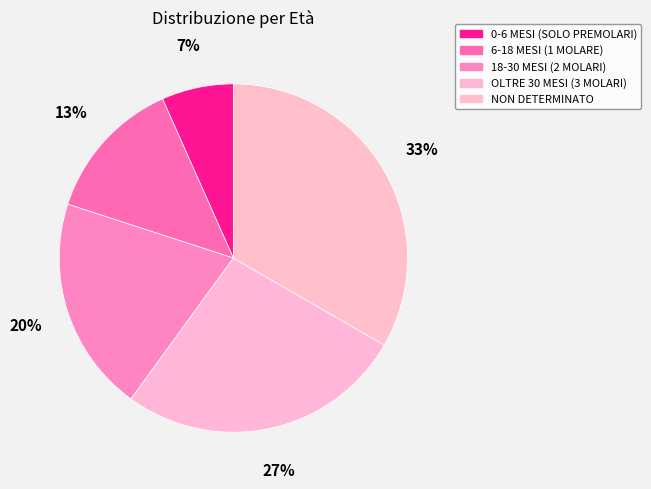

The 0-6 MESI (SOLO PREMOLARI) slice represents 7% of the pie. True or false?

True